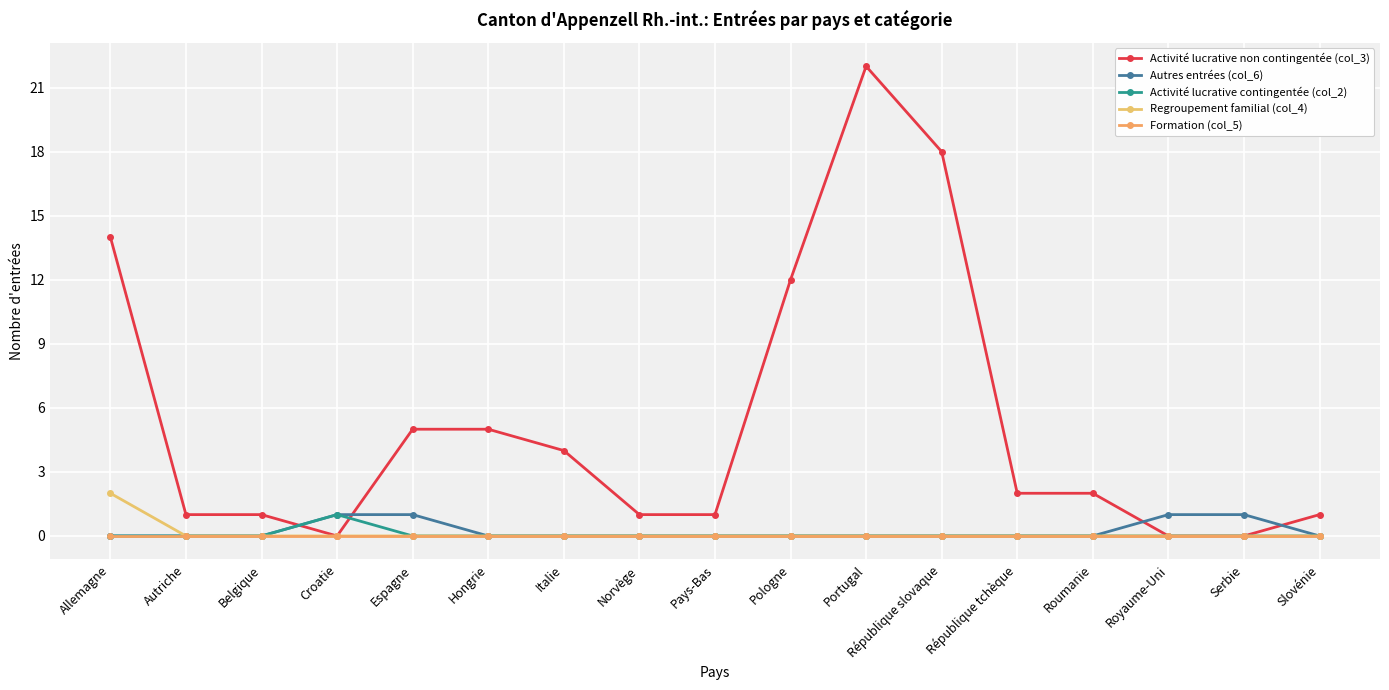

Reading left to right, transcribe all the data shown in this chart.

Activité lucrative non contingentée (col_3): 14	1	1	0	5	5	4	1	1	12	22	18	2	2	0	0	1
Autres entrées (col_6): 0	0	0	1	1	0	0	0	0	0	0	0	0	0	1	1	0
Activité lucrative contingentée (col_2): 0	0	0	1	0	0	0	0	0	0	0	0	0	0	0	0	0
Regroupement familial (col_4): 2	0	0	0	0	0	0	0	0	0	0	0	0	0	0	0	0
Formation (col_5): 0	0	0	0	0	0	0	0	0	0	0	0	0	0	0	0	0